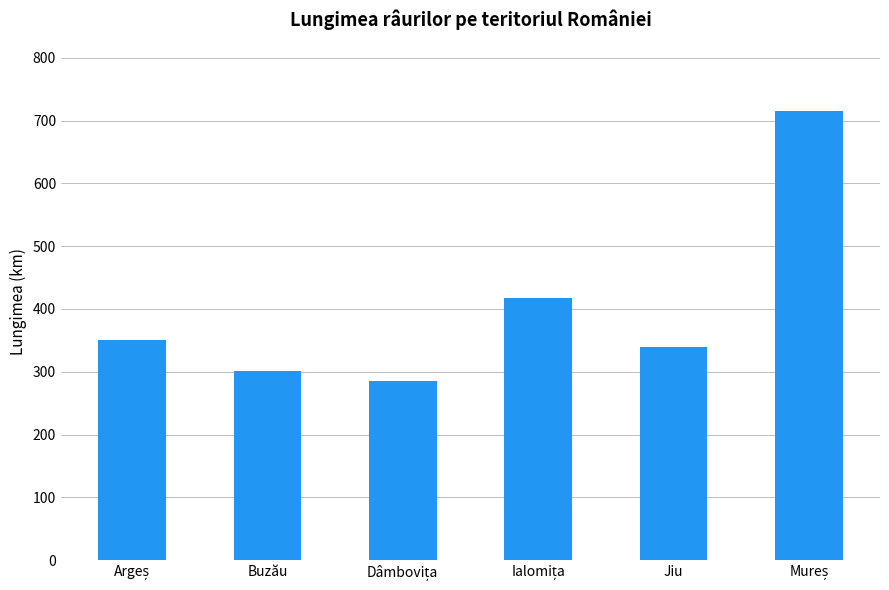

What is the label of the 5th bar from the left?

Jiu